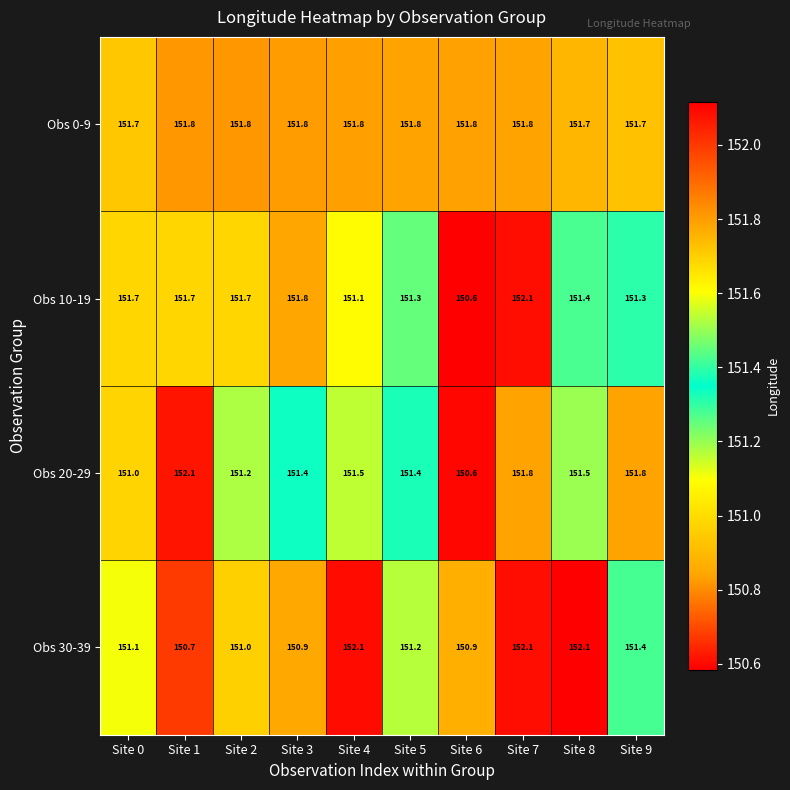

Between Site 0 and Site 1, which series saw the biggest shift?

Obs 20-29